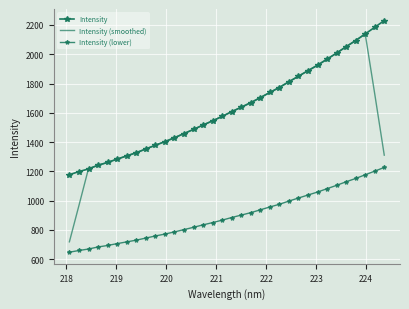

True or false: Intensity (smoothed) and Intensity (lower) cross at least once.

False